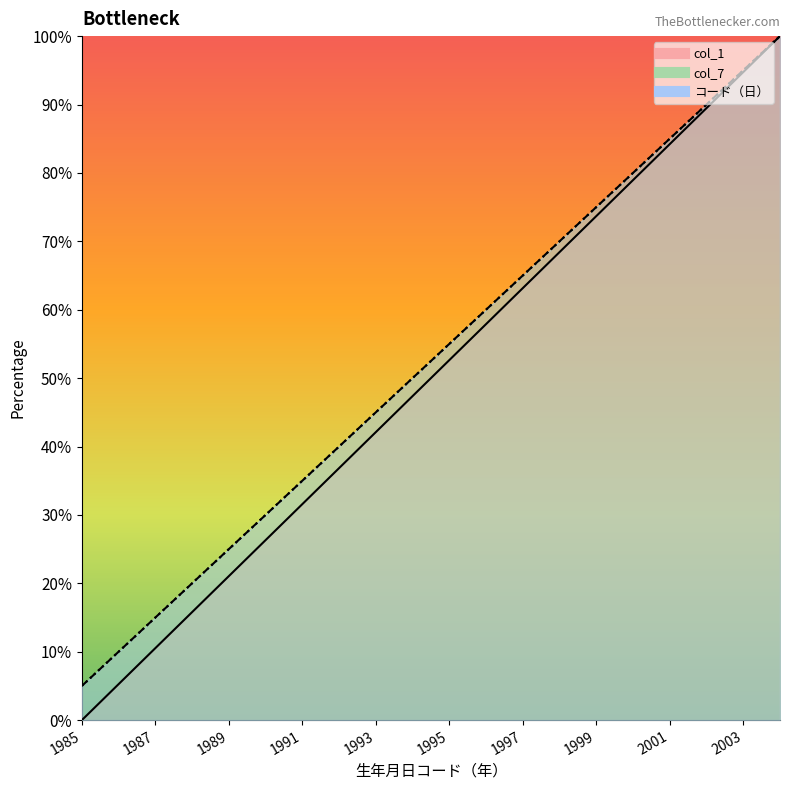

Which series changed the most between 1987 and 2000?

col_1